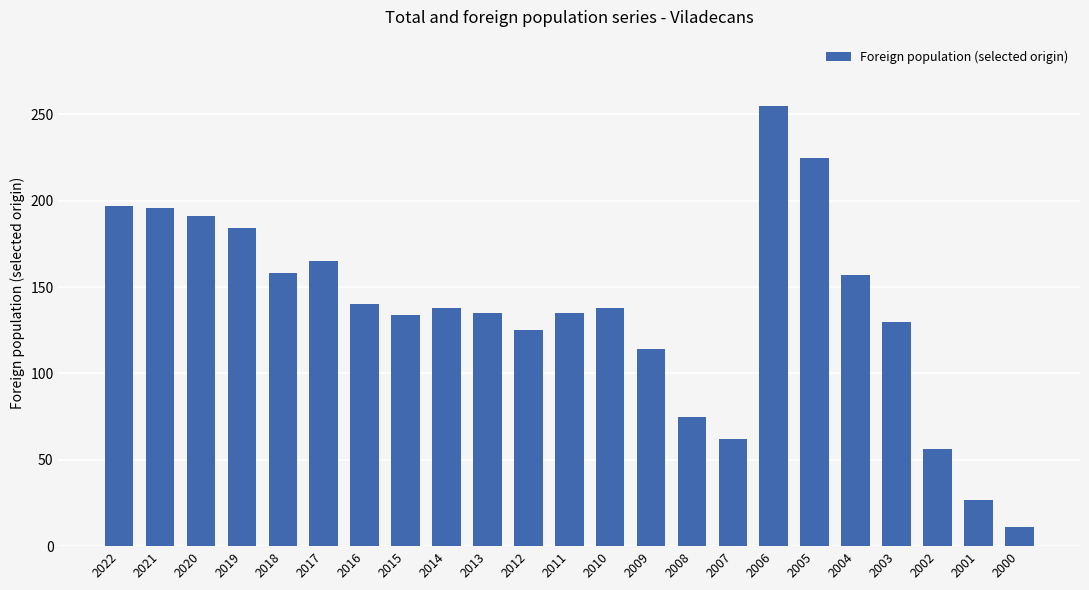

What is the change in value from 2012 to 2006?

+130